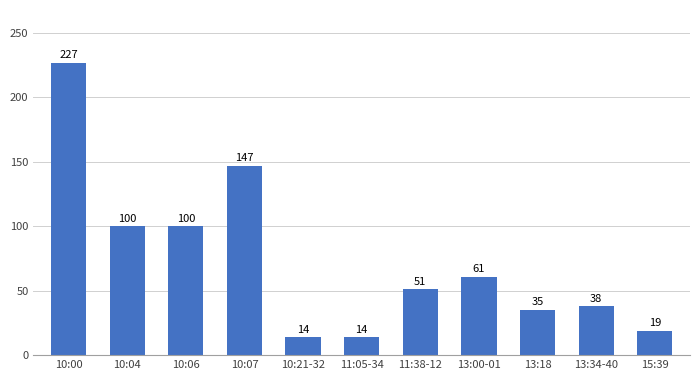

Where does the data first go above 51?

10:00